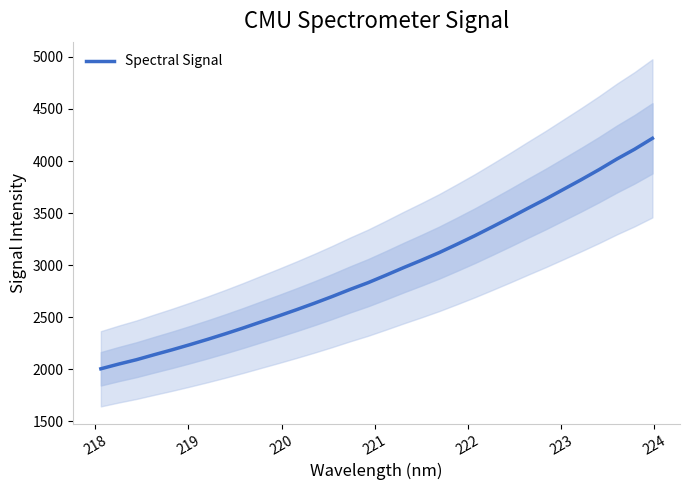

What is the minimum value for Spectral Signal?

2005.8